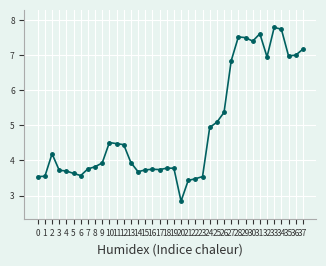

What is the difference between the second highest and minimum values?

4.9